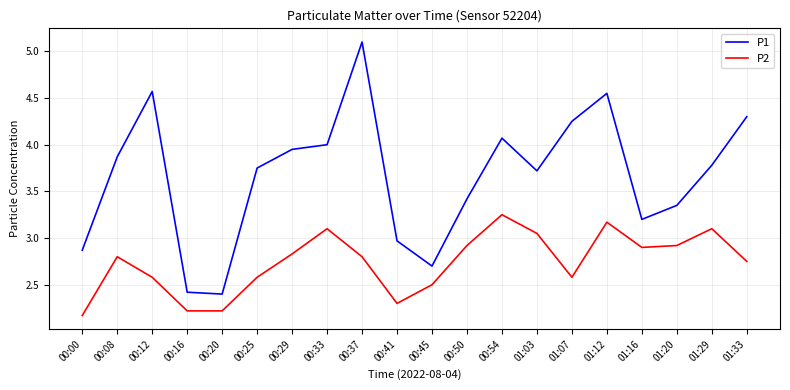

What position from the right is 01:33?

1